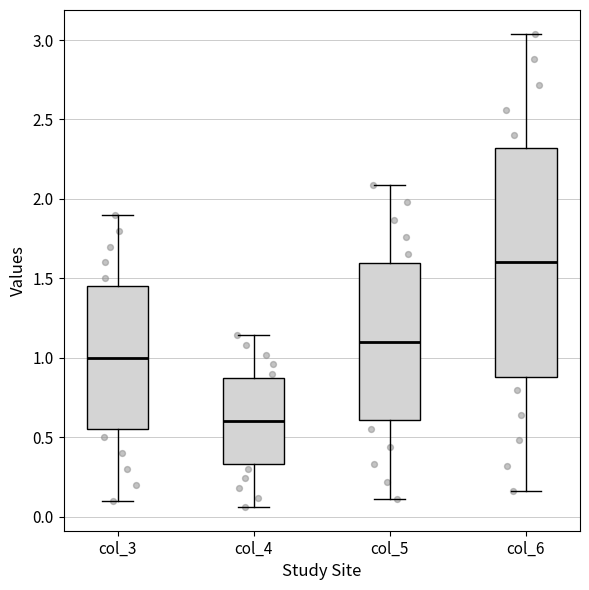

Where does the median line of the box for col_3 sit on the y-axis? The values are not printed on the chart, so give them approximately, as read against the axis.

1.00